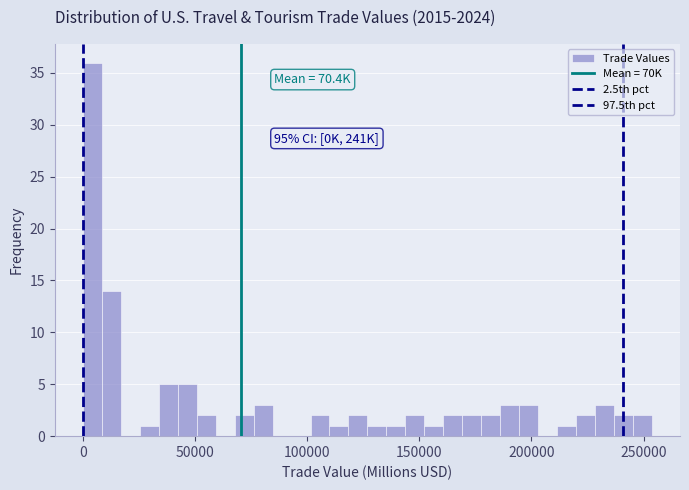

Read against the x-axis, roughly where is the centre of the tallest bar?

5000